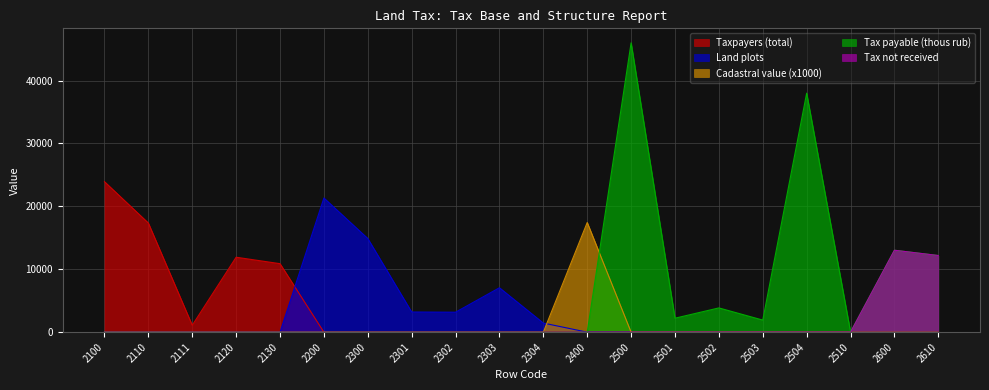

Reading right to left, what are all the values shown in this chart?

Taxpayers (total): 2610=0	2600=0	2510=0	2504=0	2503=0	2502=0	2501=0	2500=0	2400=0	2304=0	2303=0	2302=0	2301=0	2300=0	2200=0	2130=10890	2120=11917	2111=1103	2110=17352	2100=23930
Land plots: 2610=0	2600=0	2510=0	2504=0	2503=0	2502=0	2501=0	2500=0	2400=0	2304=1448	2303=7064	2302=3176	2301=3208	2300=14896	2200=21333	2130=0	2120=0	2111=0	2110=0	2100=0
Cadastral value (x1000): 2610=0	2600=0	2510=0	2504=0	2503=0	2502=0	2501=0	2500=0	2400=17438	2304=0	2303=0	2302=0	2301=0	2300=0	2200=0	2130=0	2120=0	2111=0	2110=0	2100=0
Tax payable (thous rub): 2610=12188	2600=13028	2510=37	2504=38001	2503=1925	2502=3858	2501=2222	2500=46006	2400=0	2304=0	2303=0	2302=0	2301=0	2300=0	2200=0	2130=0	2120=0	2111=0	2110=0	2100=0
Tax not received: 2610=12188	2600=13028	2510=0	2504=0	2503=0	2502=0	2501=0	2500=0	2400=0	2304=0	2303=0	2302=0	2301=0	2300=0	2200=0	2130=0	2120=0	2111=0	2110=0	2100=0